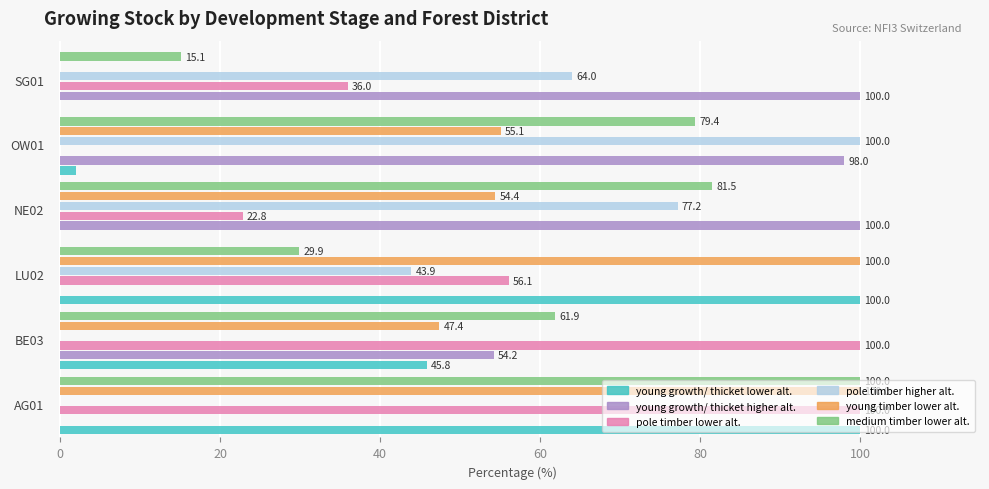

How many values in the medium timber lower alt. series exceed 79?

3